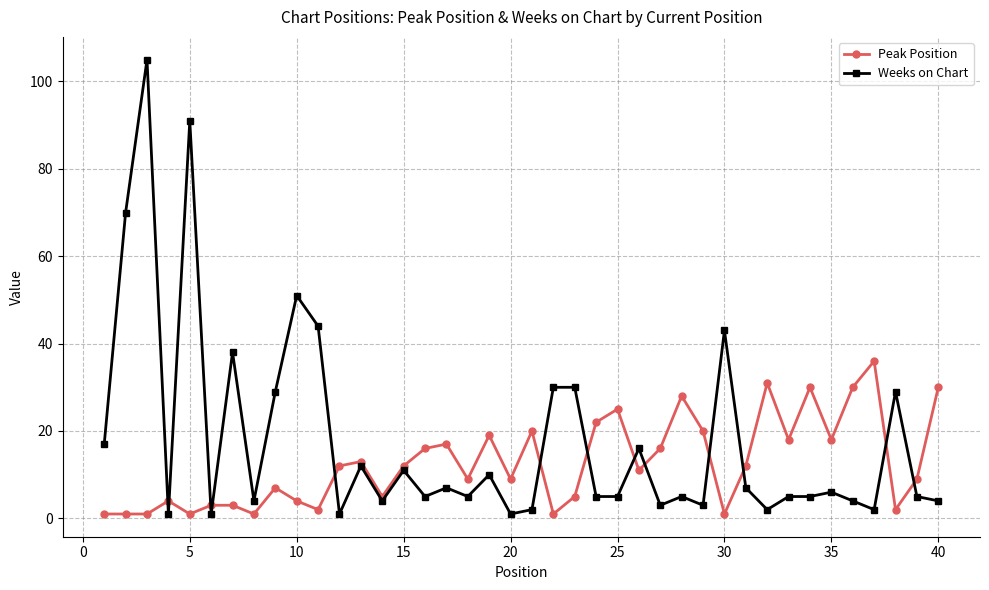

At how many categories does at least one series exceed 58?

3